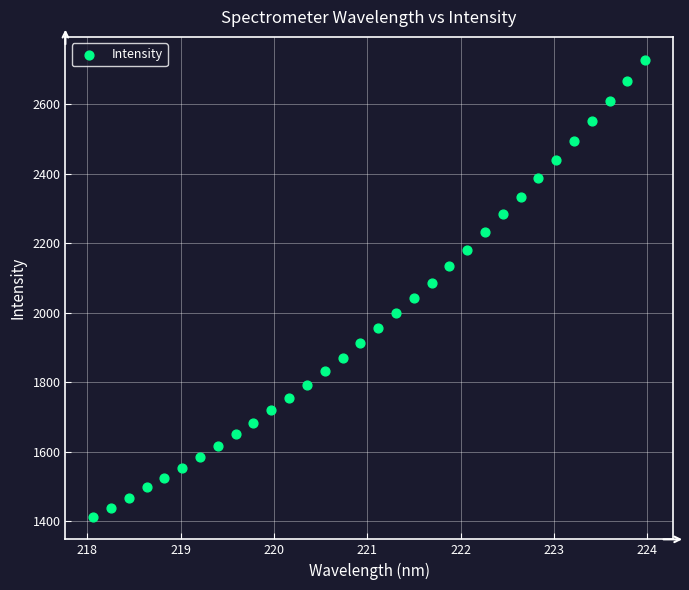

What is the range of X values (max minus min)?

5.9